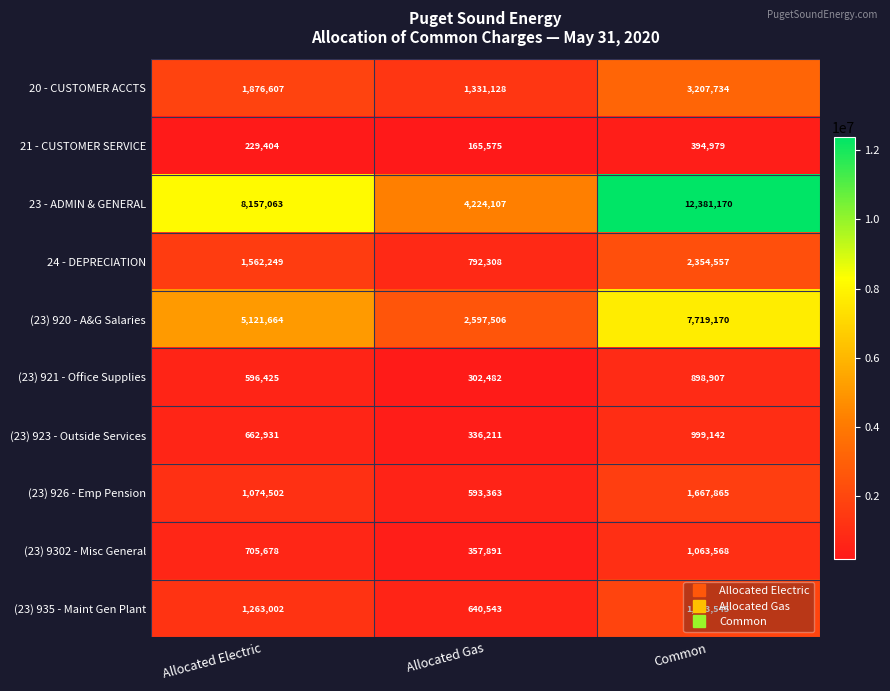

At how many categories does at least one series exceed 4436852?

2